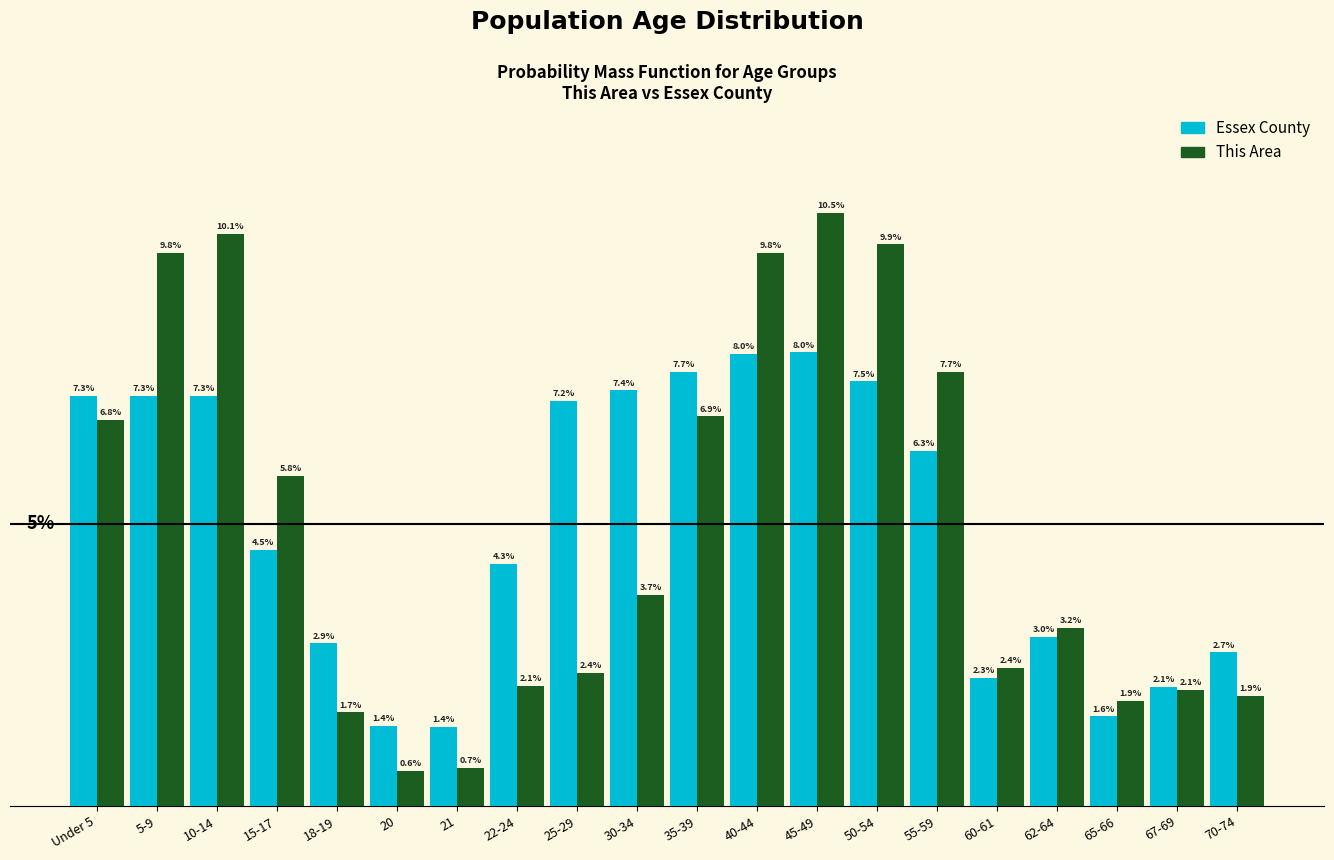

Is the value of This Area at 40-44 greater than the value of Essex County at 55-59?

Yes